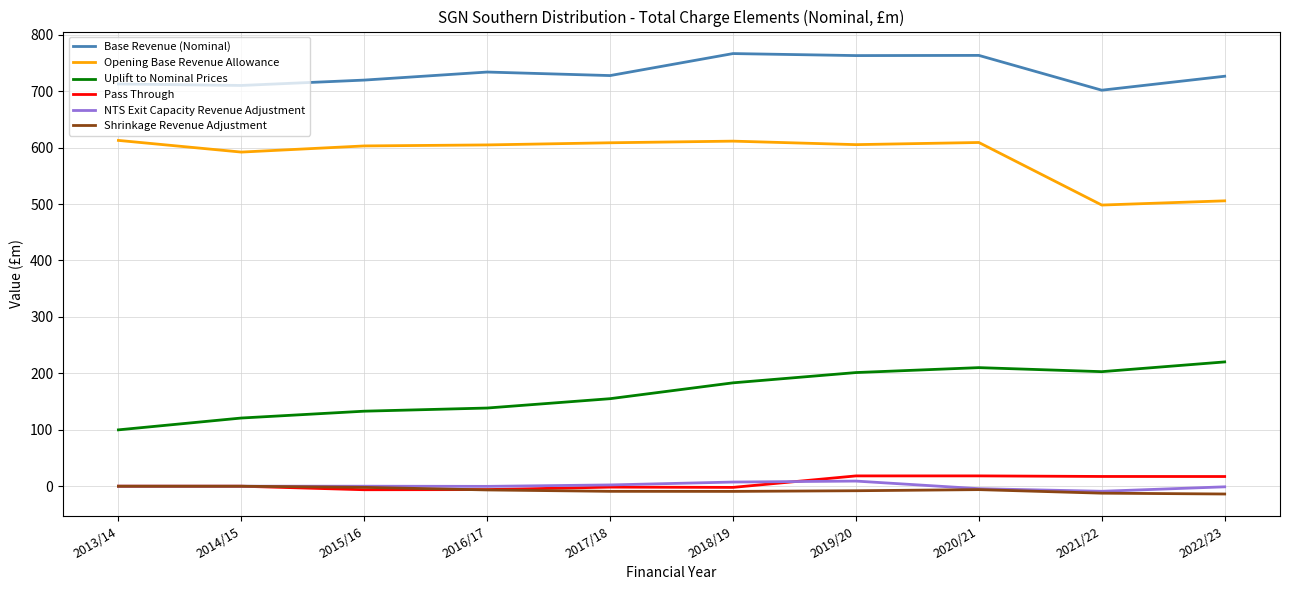

The Base Revenue (Nominal) series shows 766.7 at 2018/19. True or false?

True